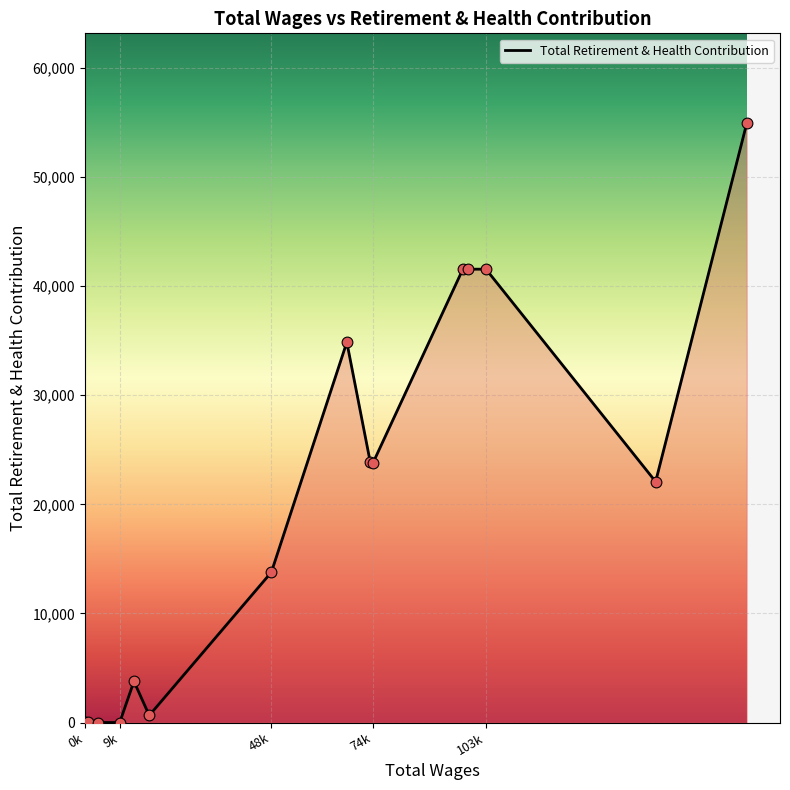

What is the maximum value shown in the chart?

54934